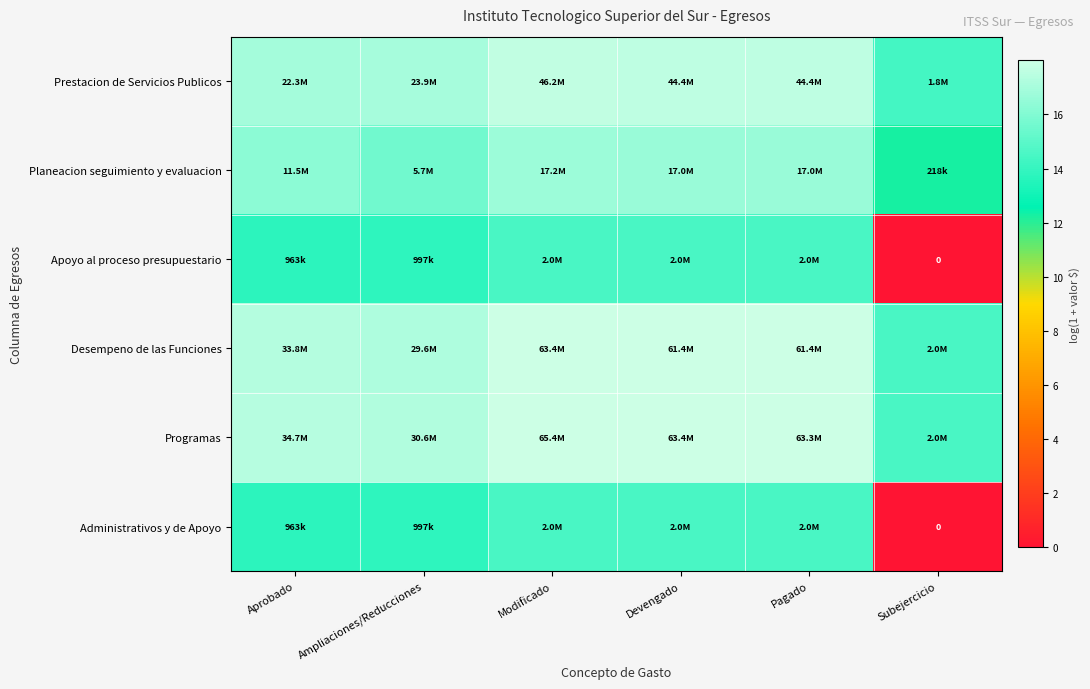

At which label does Apoyo al proceso presupuestario first exceed 14?

Modificado